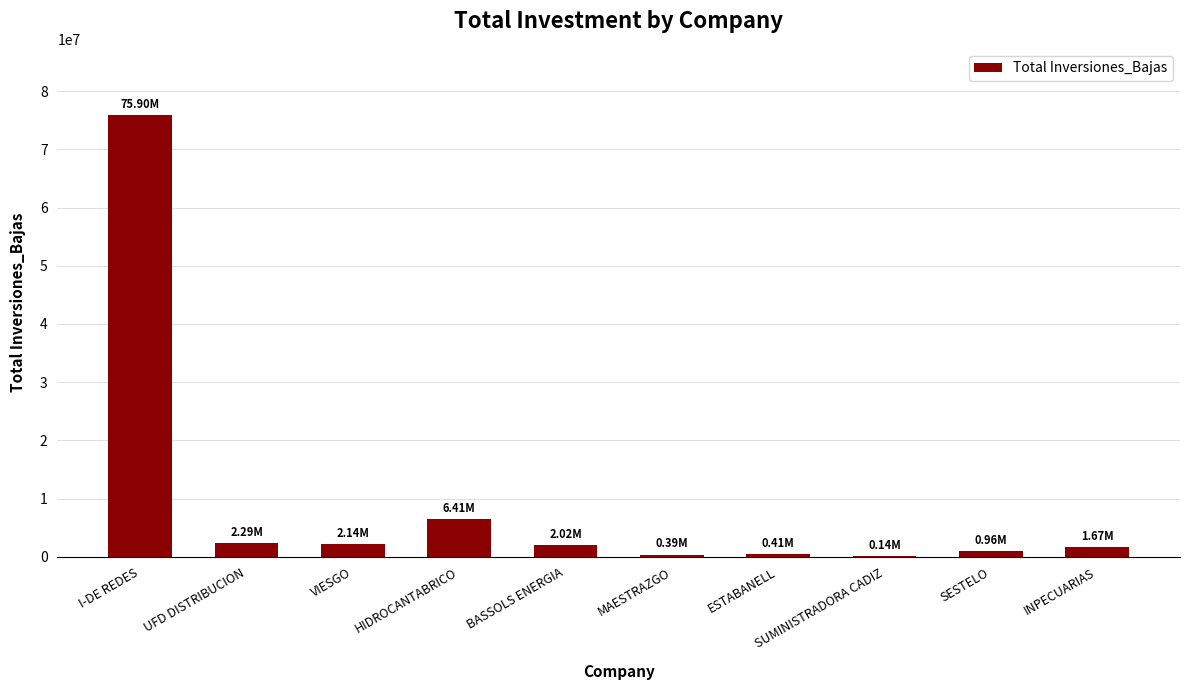

Which has a higher value, UFD DISTRIBUCION or ESTABANELL?

UFD DISTRIBUCION